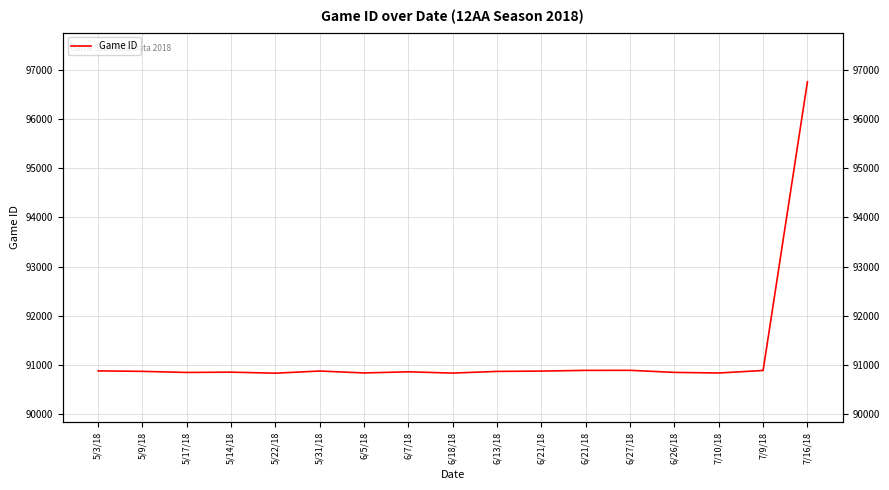

The value at 5/17/18 is 27080. True or false?

False